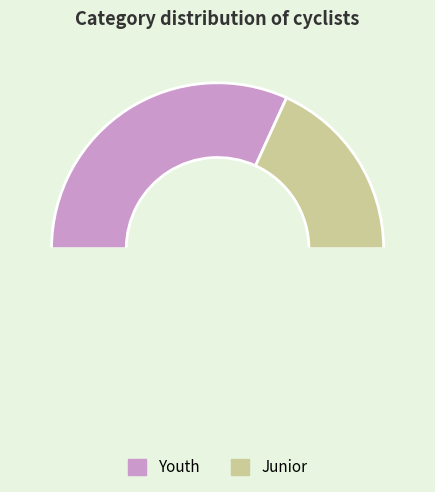

What is the smallest slice in the pie chart?

Junior